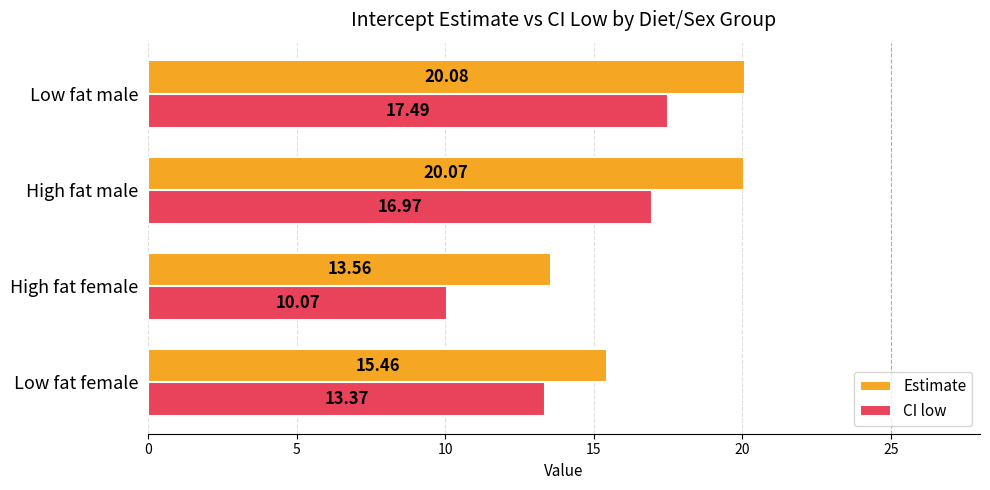

How many data points in Estimate are above 20?

2